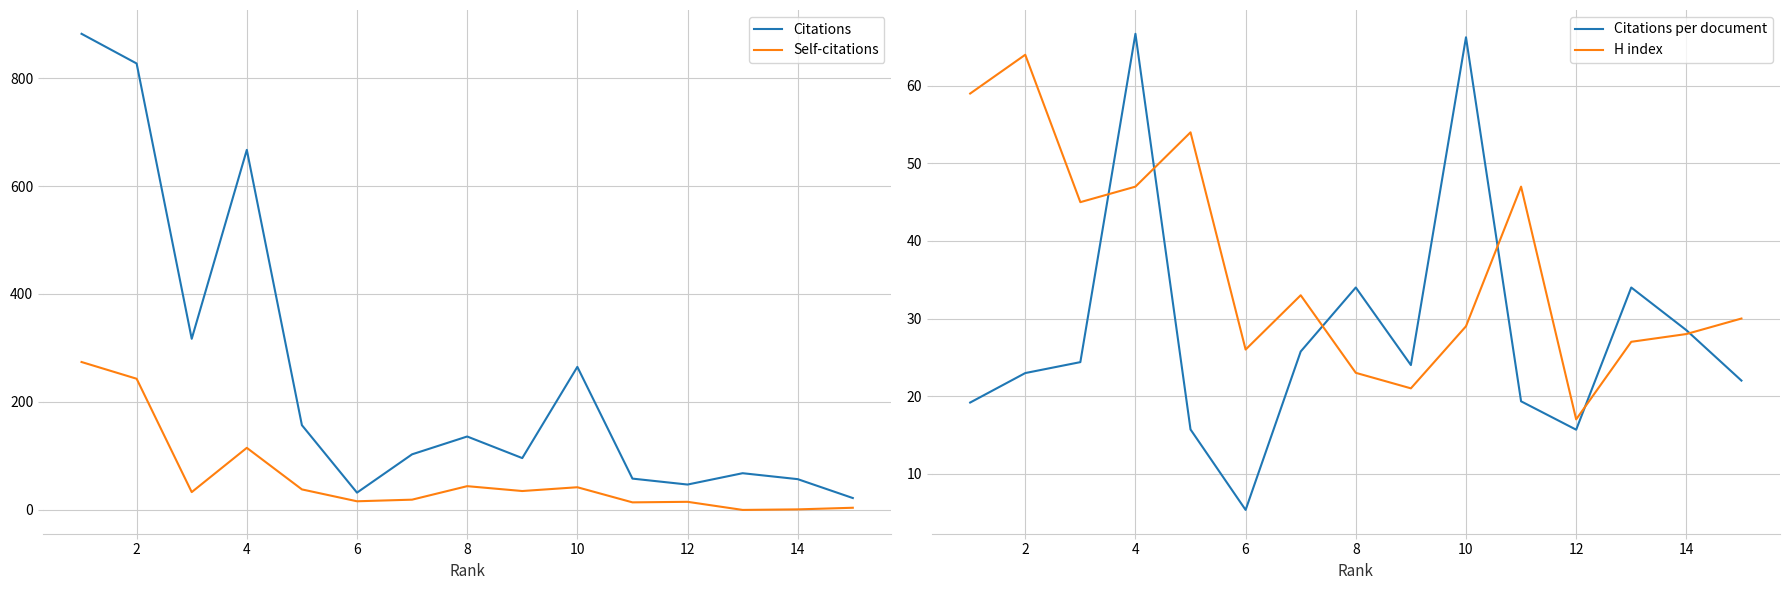

At which category does Citations per document reach its first local valley?

6